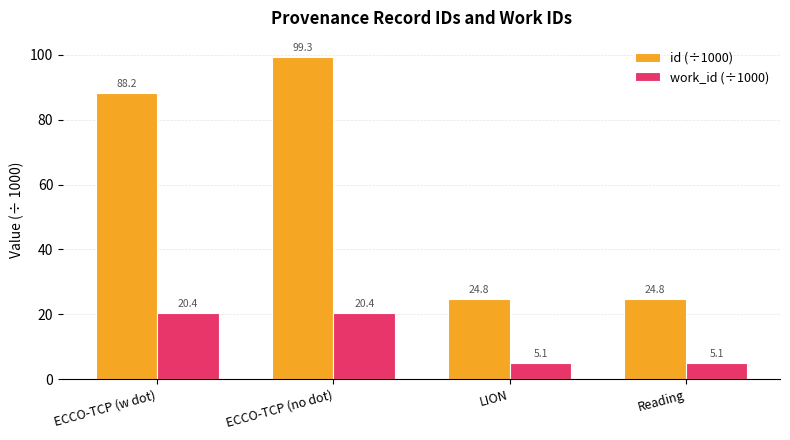

Is the value of id (÷1000) at Reading greater than the value of work_id (÷1000) at ECCO-TCP (w dot)?

Yes